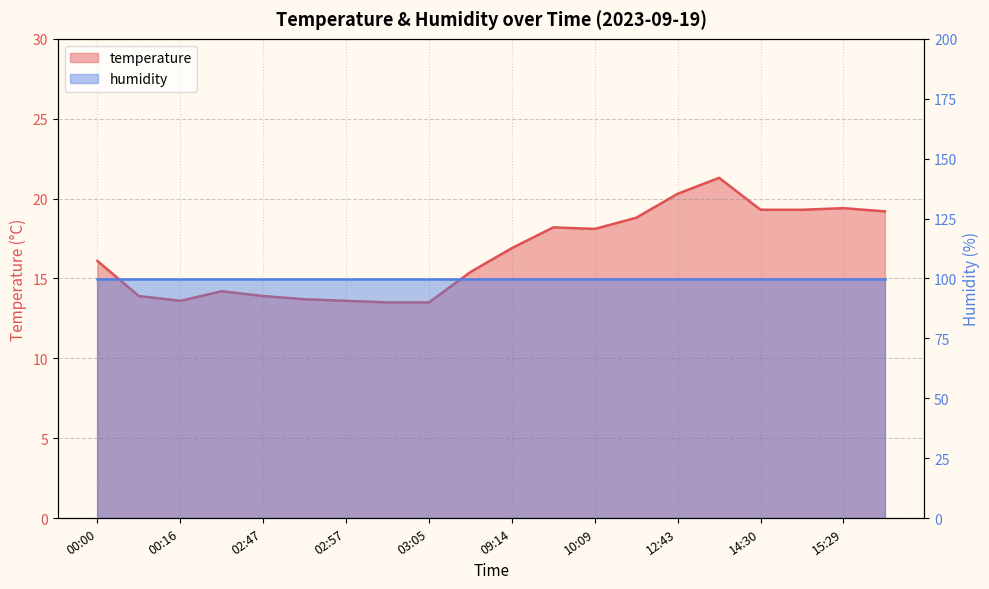

True or false: the data shows 28.1 at 14:30.

False